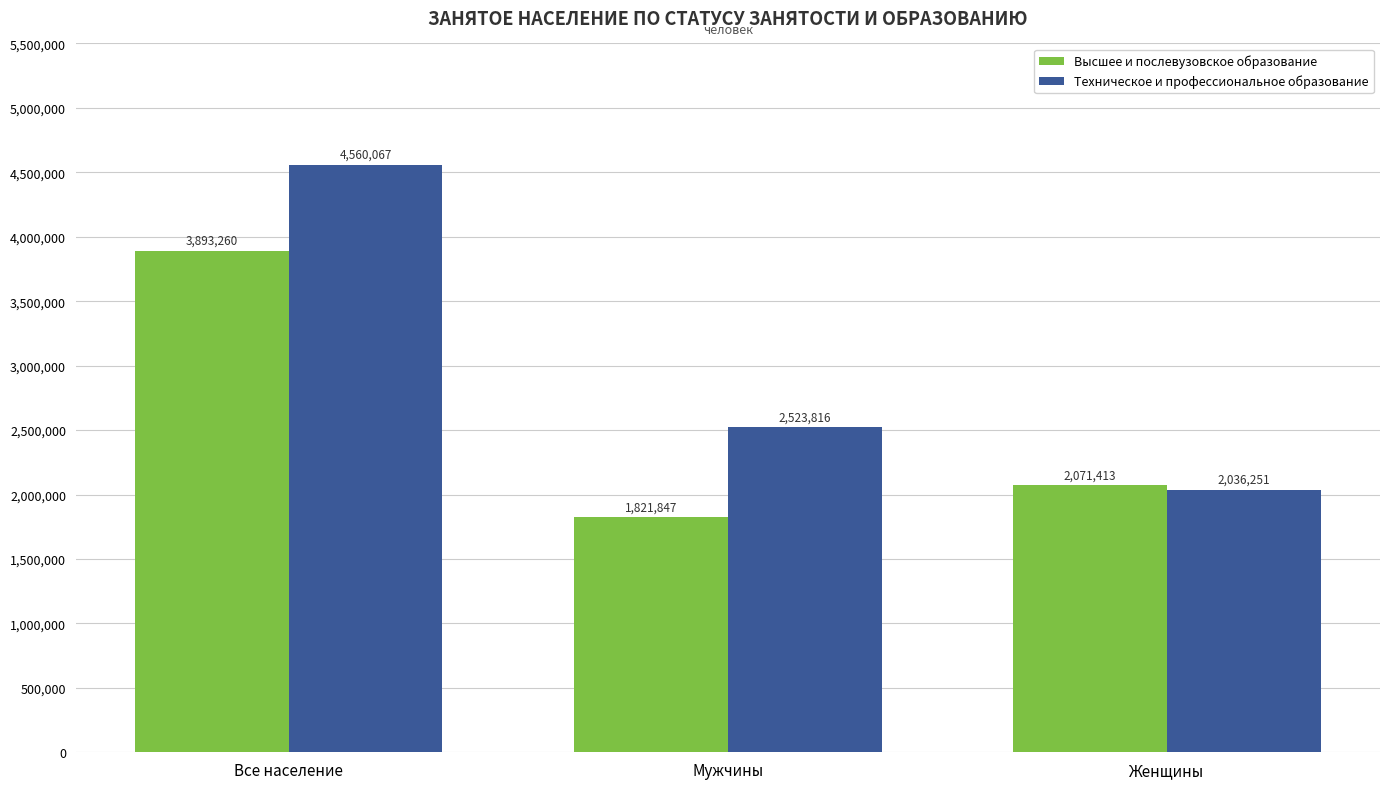

At which label is Техническое и профессиональное образование closest to 3298159?

Мужчины